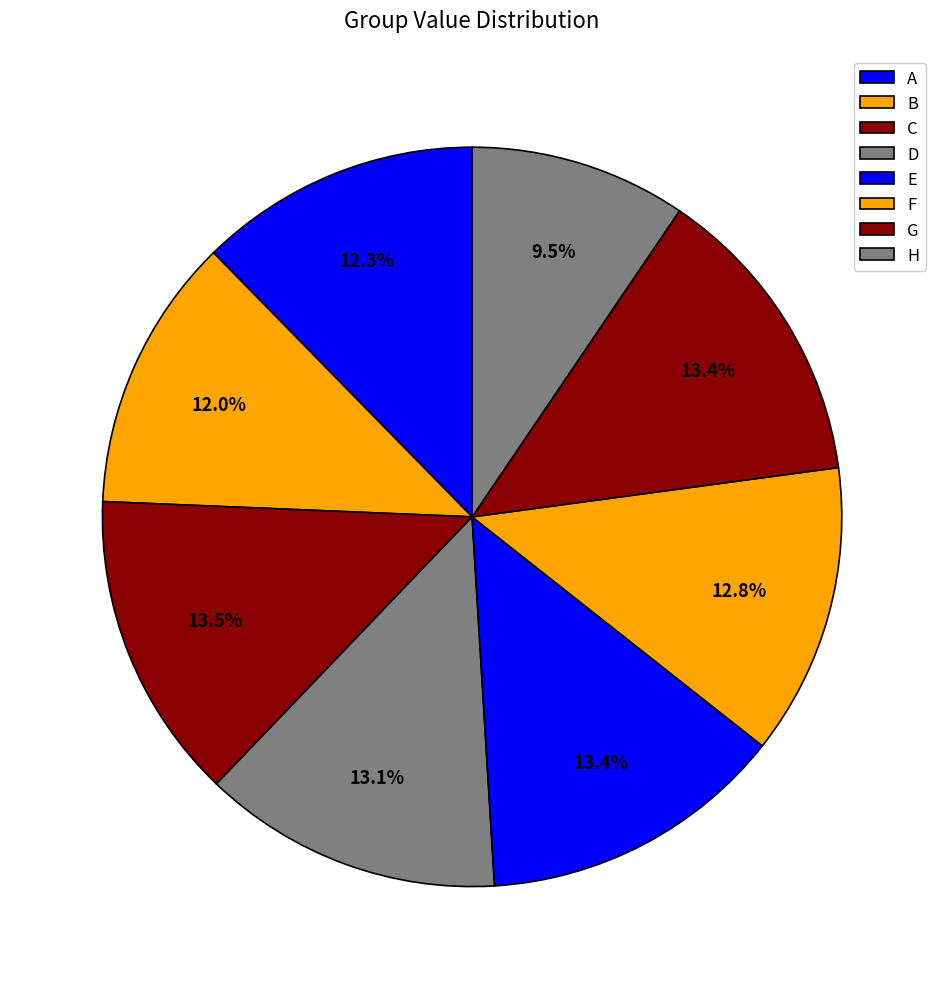

How many slices are in this pie chart?

8